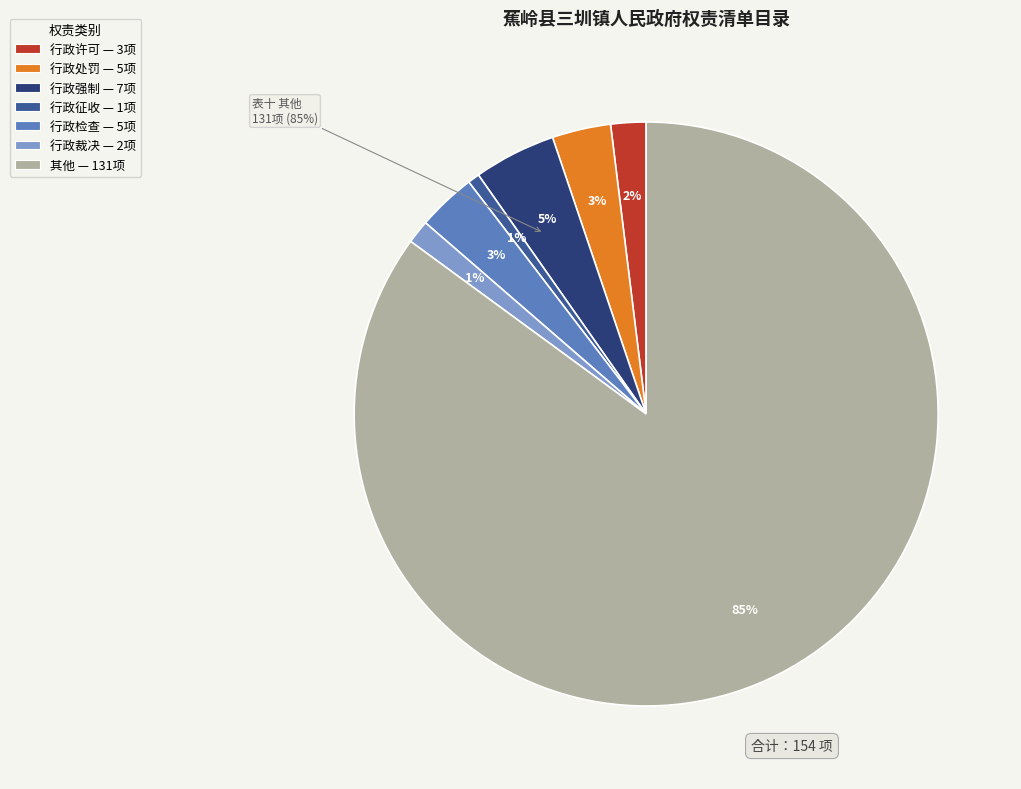

How many segments does this pie chart have?

7